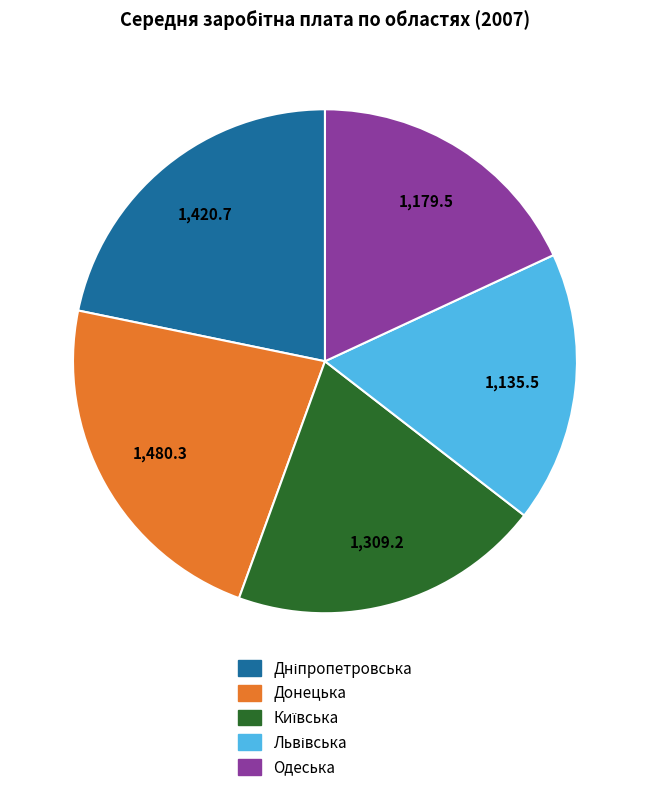

Which category has the biggest portion of the pie?

Донецька